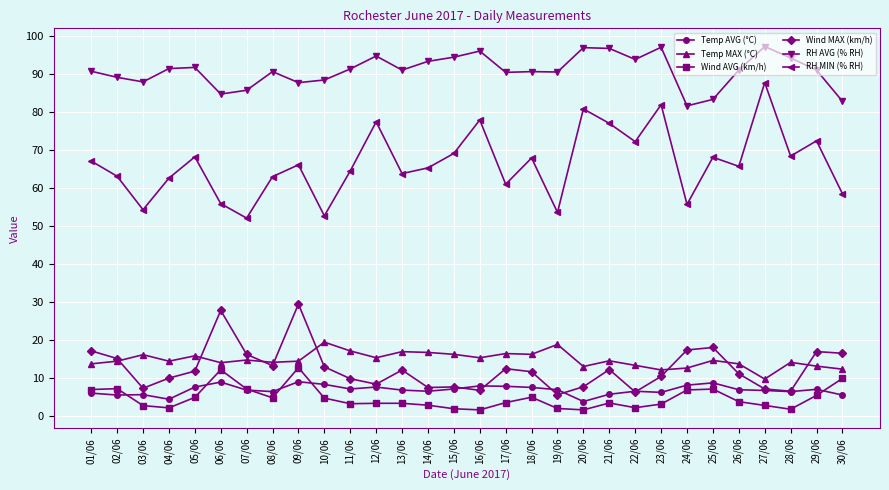

How many lines are shown in the chart?

6